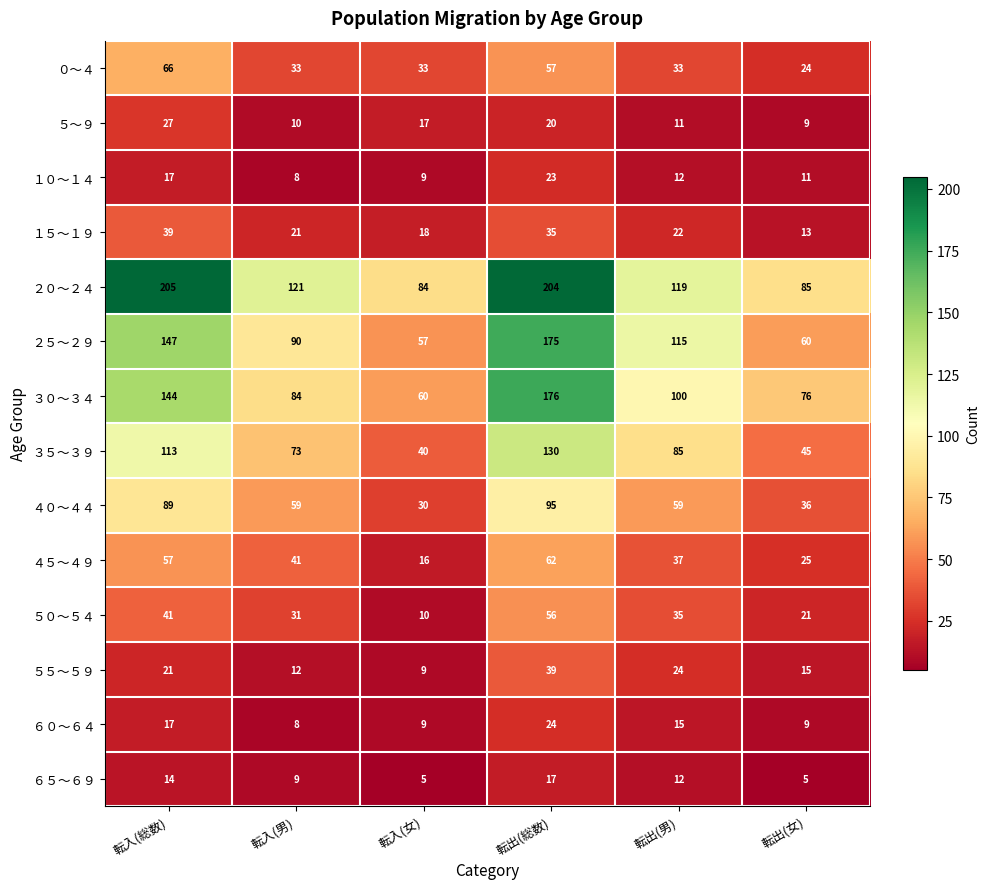

What is the sum of all ０～４ values?

246